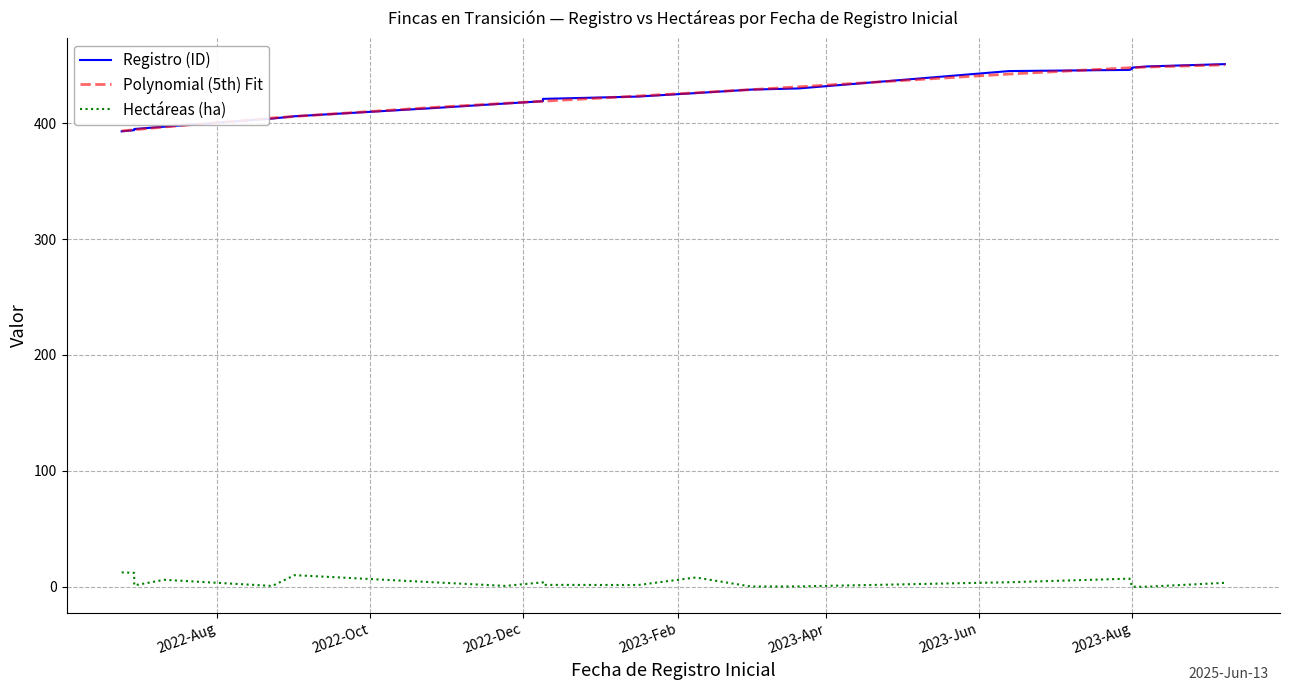

Rank the series by their maximum value, from lowest to highest.

Hectáreas (ha), Polynomial (5th) Fit, Registro (ID)